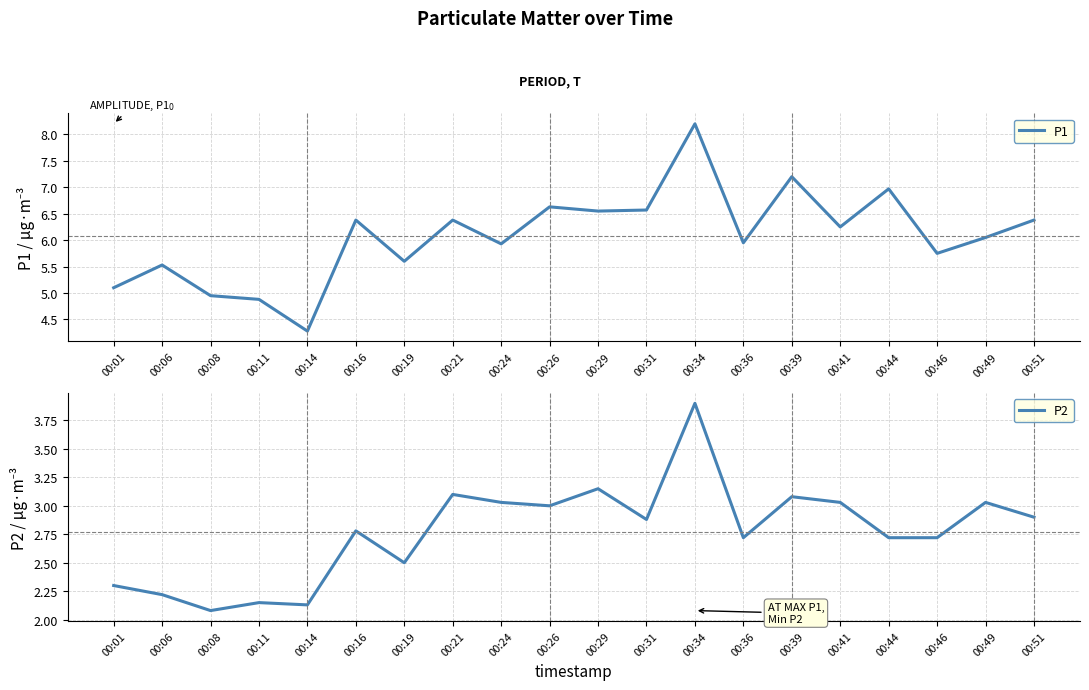

What is the minimum value for P1?

4.3